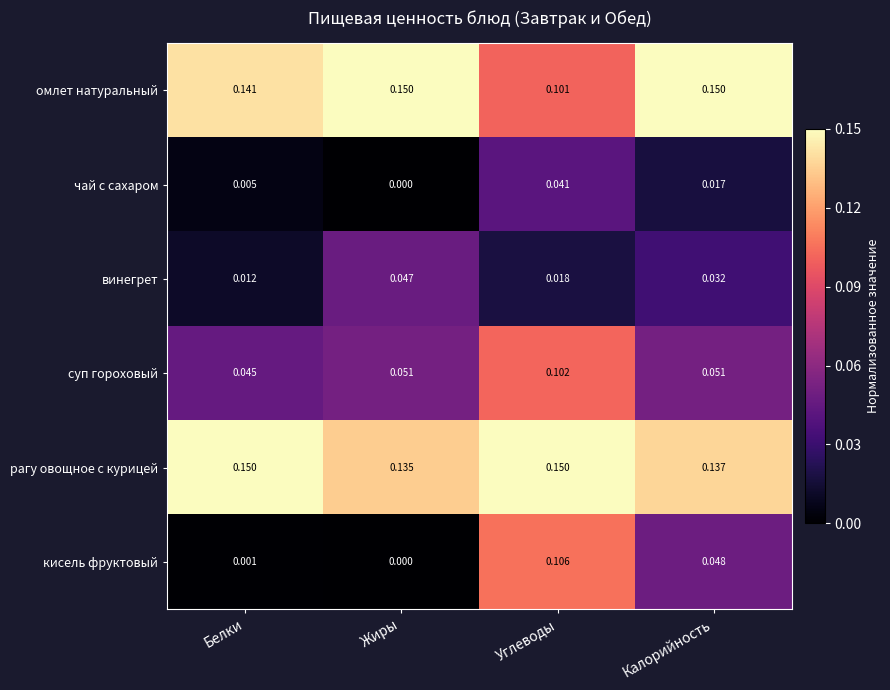

Which series changed the most between Углеводы and Калорийность?

кисель фруктовый